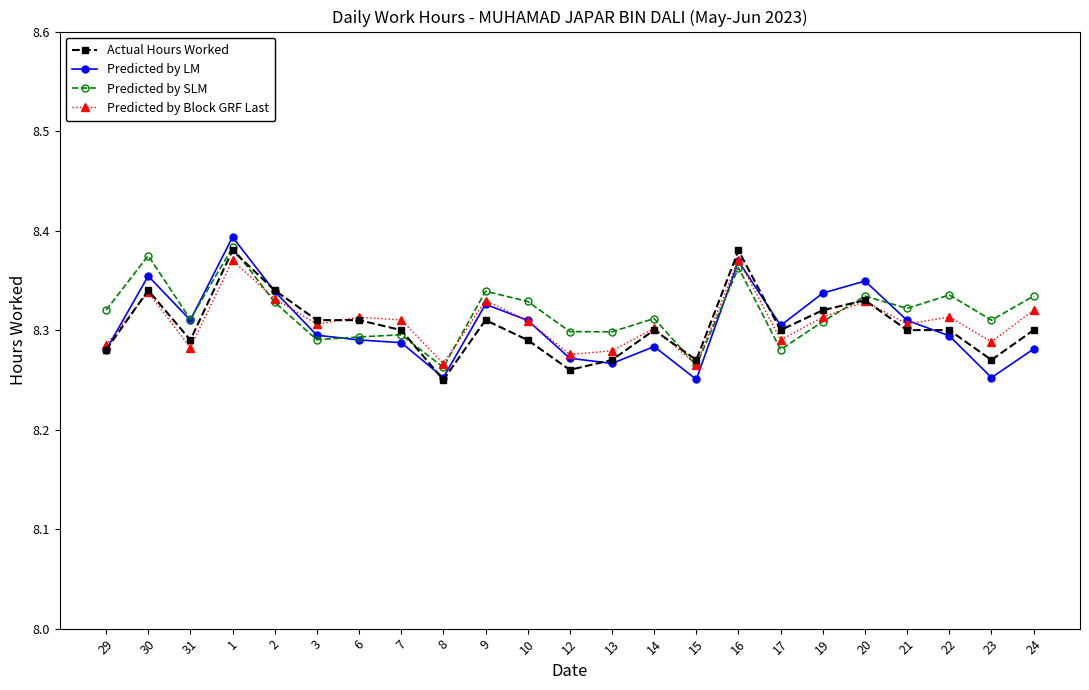

Which category has the highest value across all series?

1